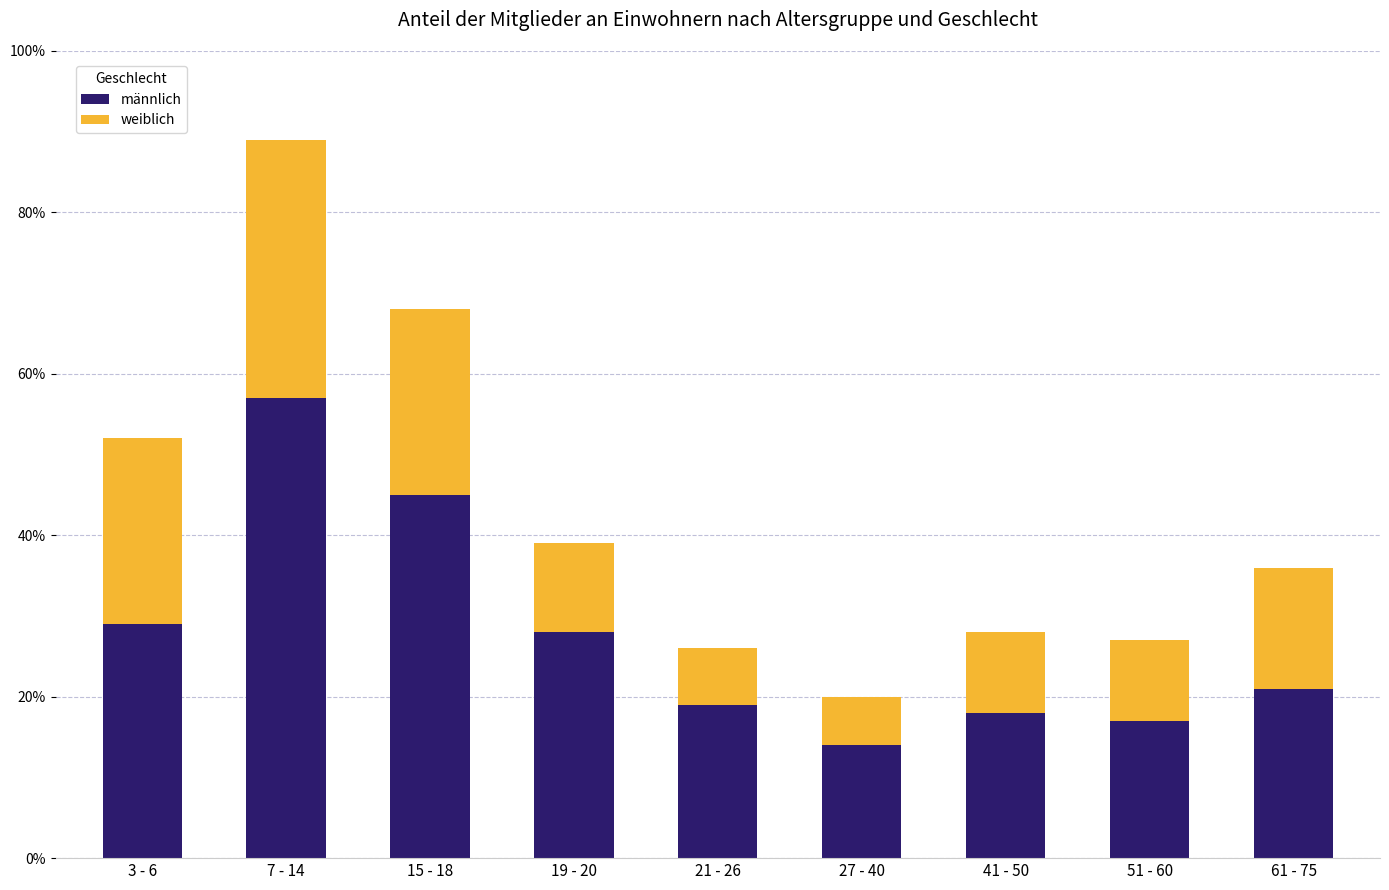

Are the bars grouped side by side (vs. stacked)?

No